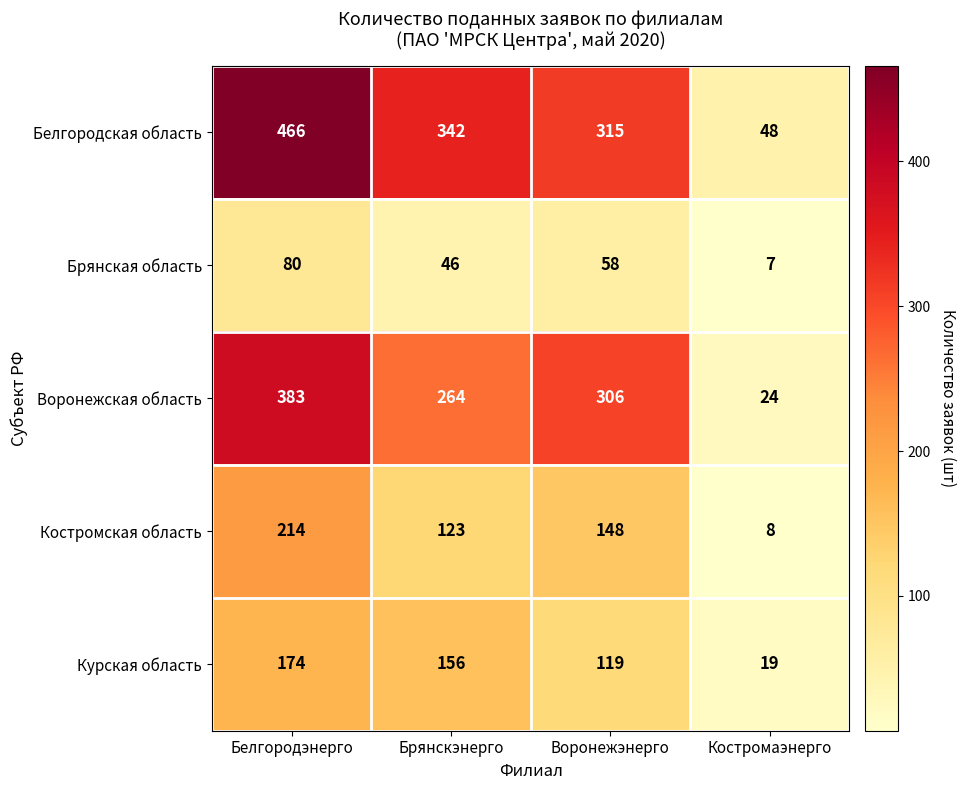

Reading right to left, what are all the values shown in this chart?

Белгородская область: 48	315	342	466
Брянская область: 7	58	46	80
Воронежская область: 24	306	264	383
Костромская область: 8	148	123	214
Курская область: 19	119	156	174